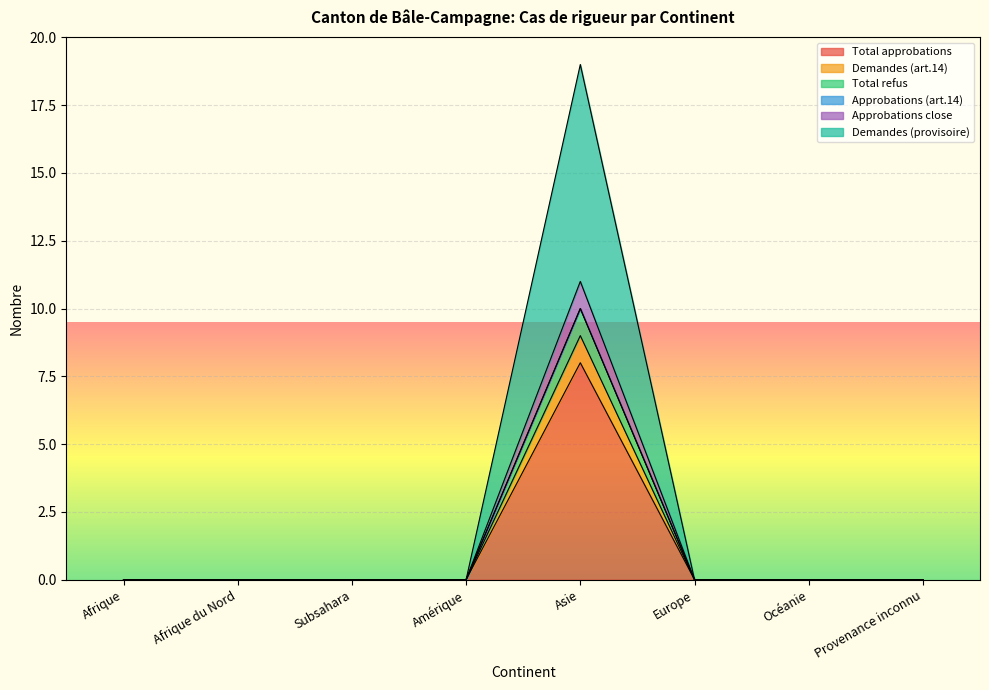

Does the chart display data point markers on the line(s)?

No